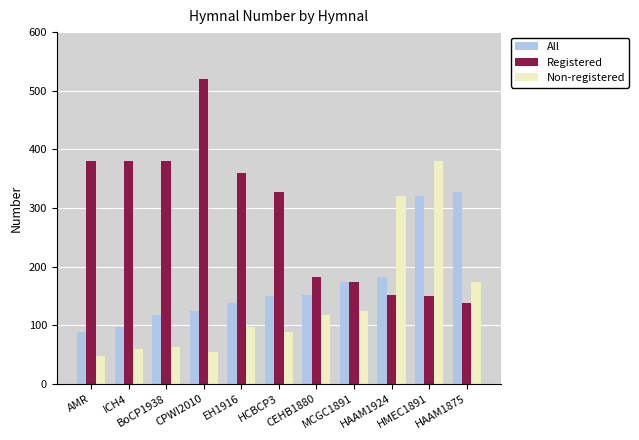

Which series has the largest total across all categories?

Registered